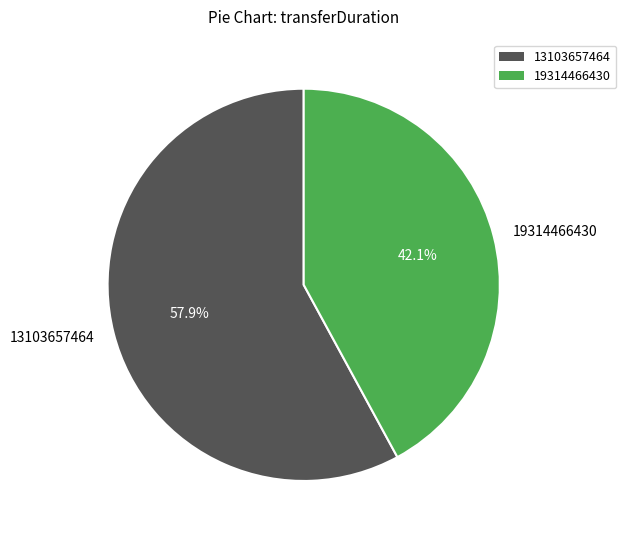

Does 19314466430 represent more than half of the total?

No